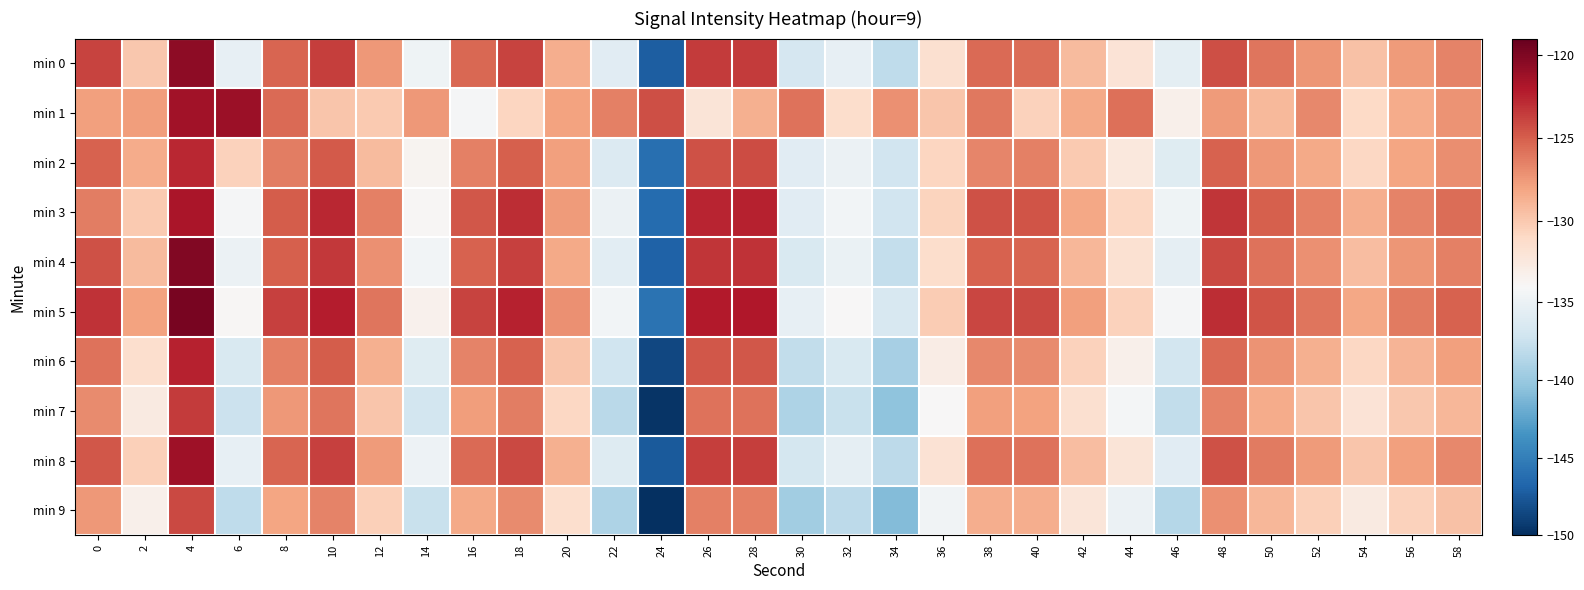

How many data points does each series have?

30